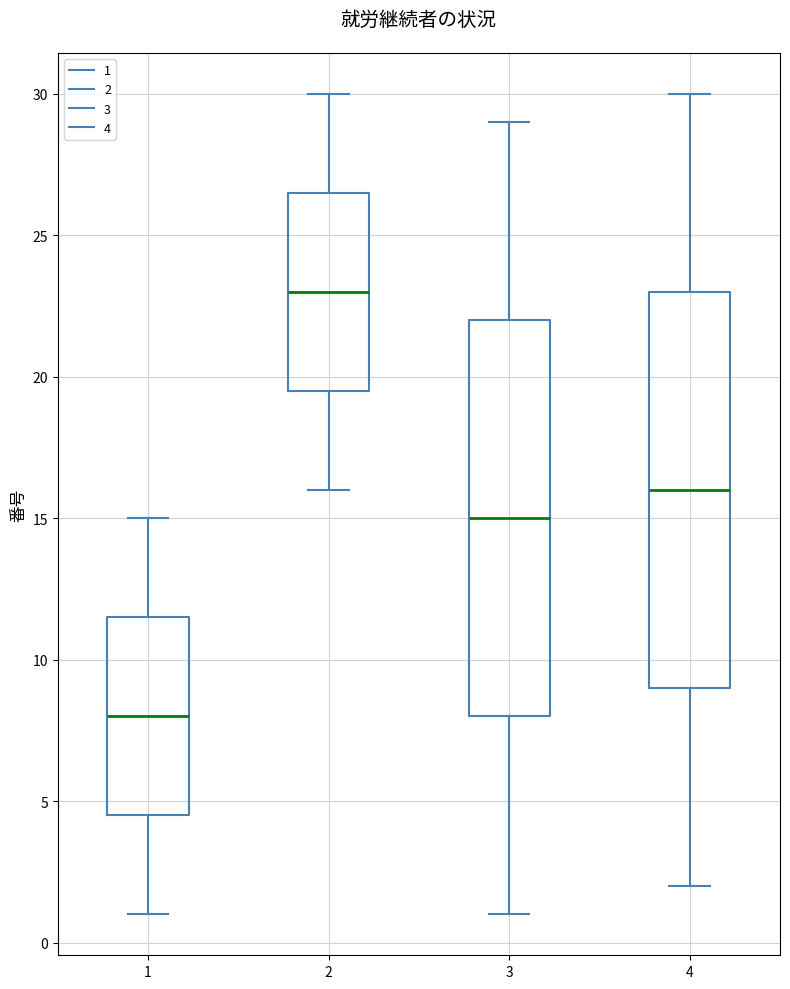

Reading left to right, read every box against the y-axis: the position of its median line, the range the box covers, and the ends of its whiskers. The values are not printed on the chart, so give them approximately, as read against the axis.

1: median 8.0, box 4.5 to 11.5, whiskers 1.0 to 15.0
2: median 23.0, box 19.5 to 26.5, whiskers 16.0 to 30.0
3: median 15.0, box 8.0 to 22.0, whiskers 1.0 to 29.0
4: median 16.0, box 9.0 to 23.0, whiskers 2.0 to 30.0